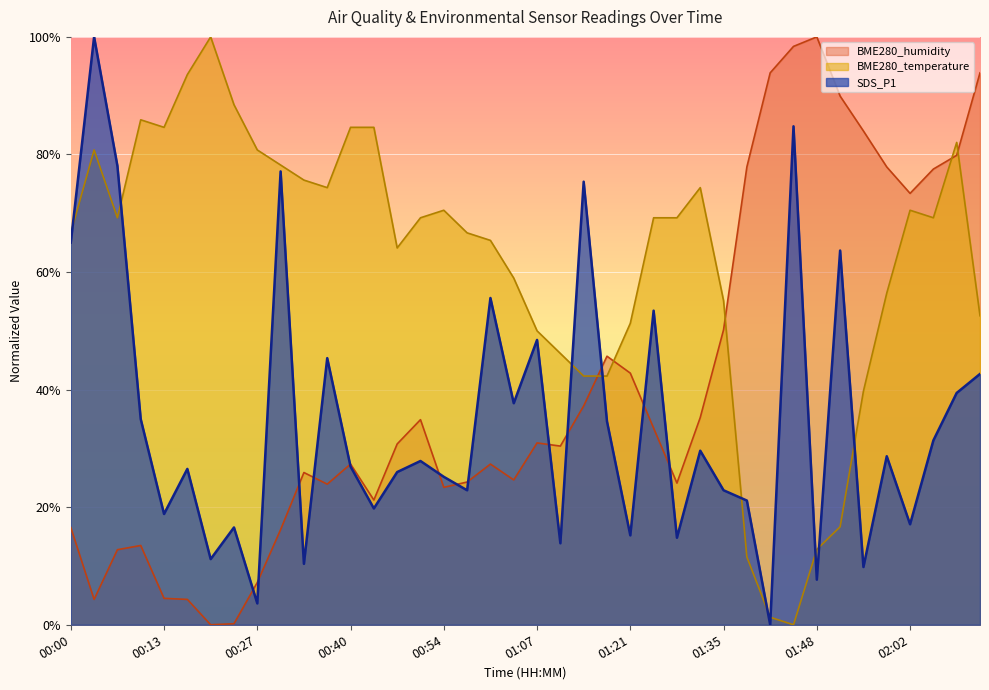

What is the spread (max minus min) of values at 00:37?

50.4